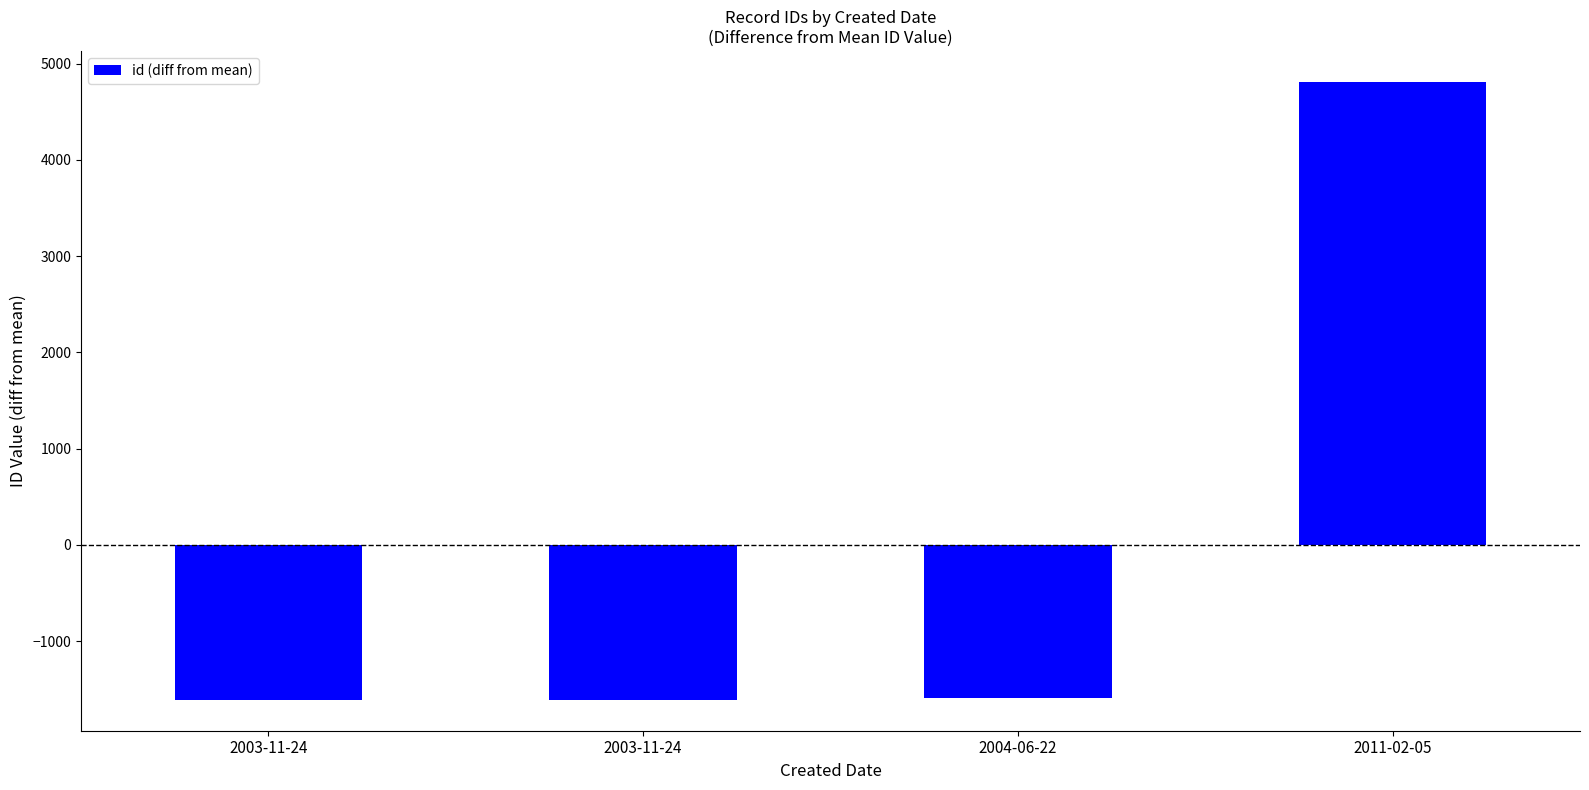

What is the change in value from 2003-11-24 to 2004-06-22?

+14.0